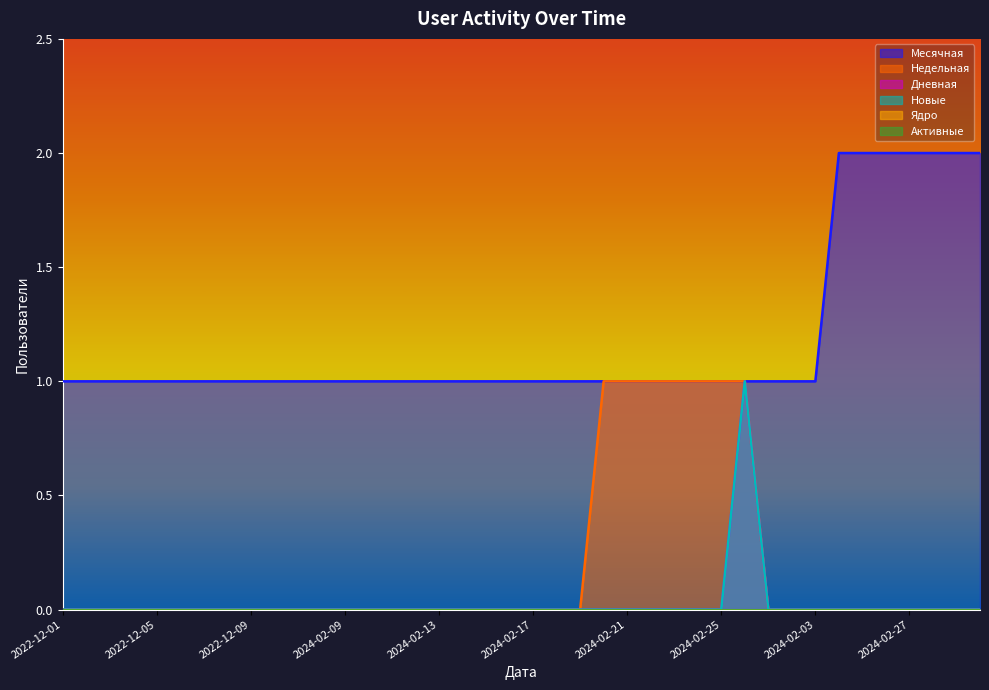

What is the sum of all Месячная values?

47